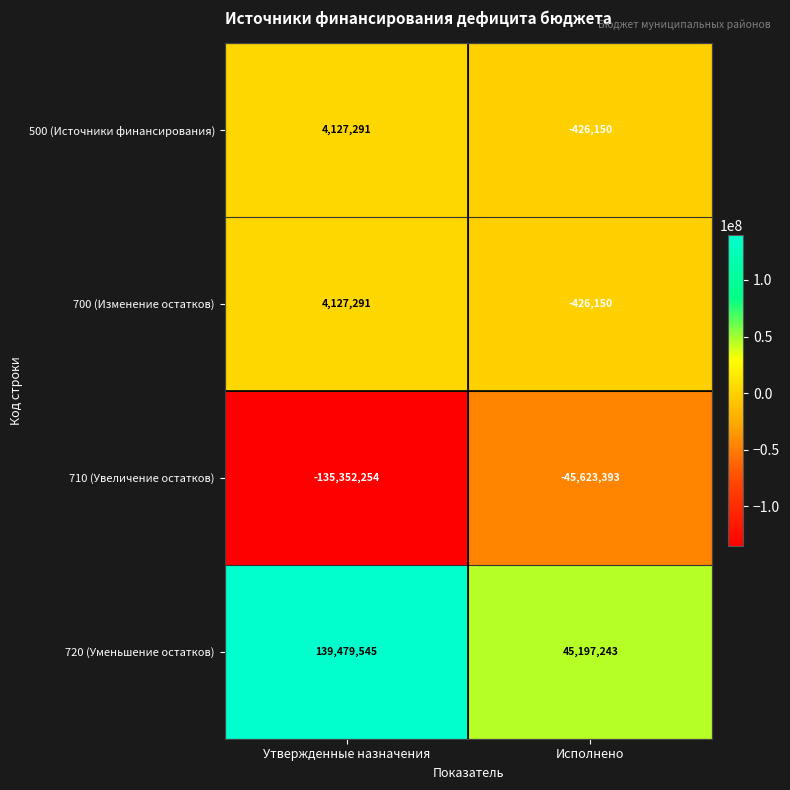

What is the sum of the 500 (Источники финансирования) values at Утвержденные назначения and Исполнено?

3701141